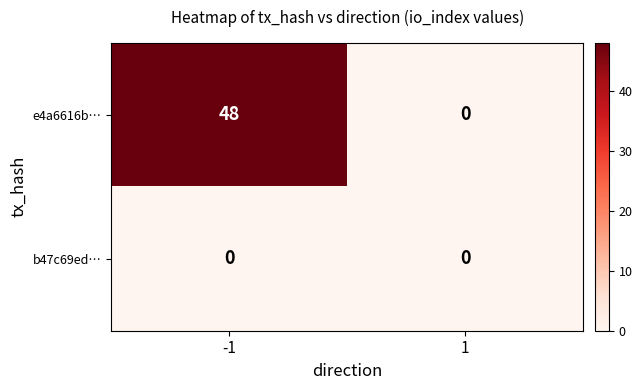

What is the total value across all series at -1?

48